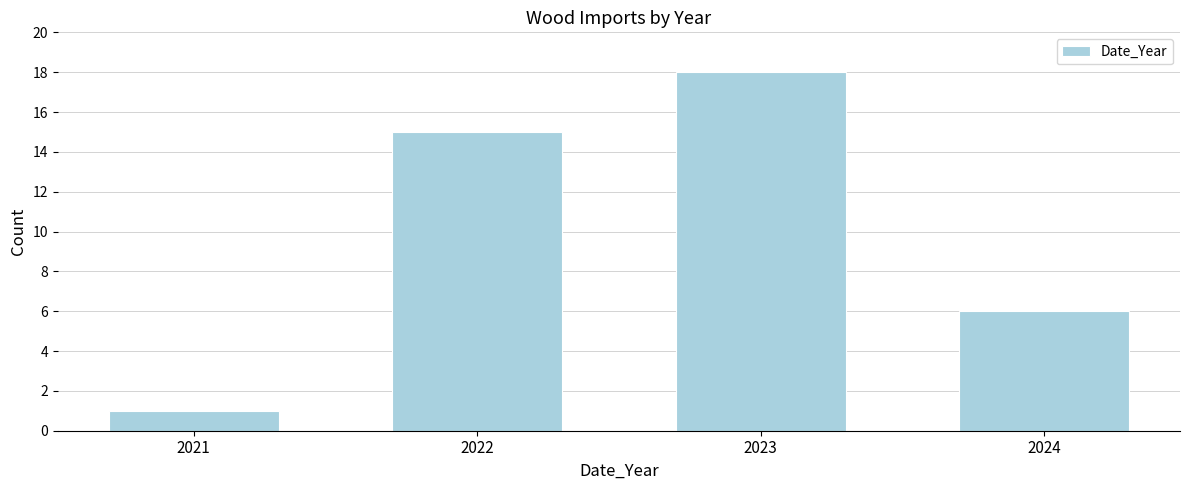

Reading left to right, what are all the values shown in this chart?

1	15	18	6